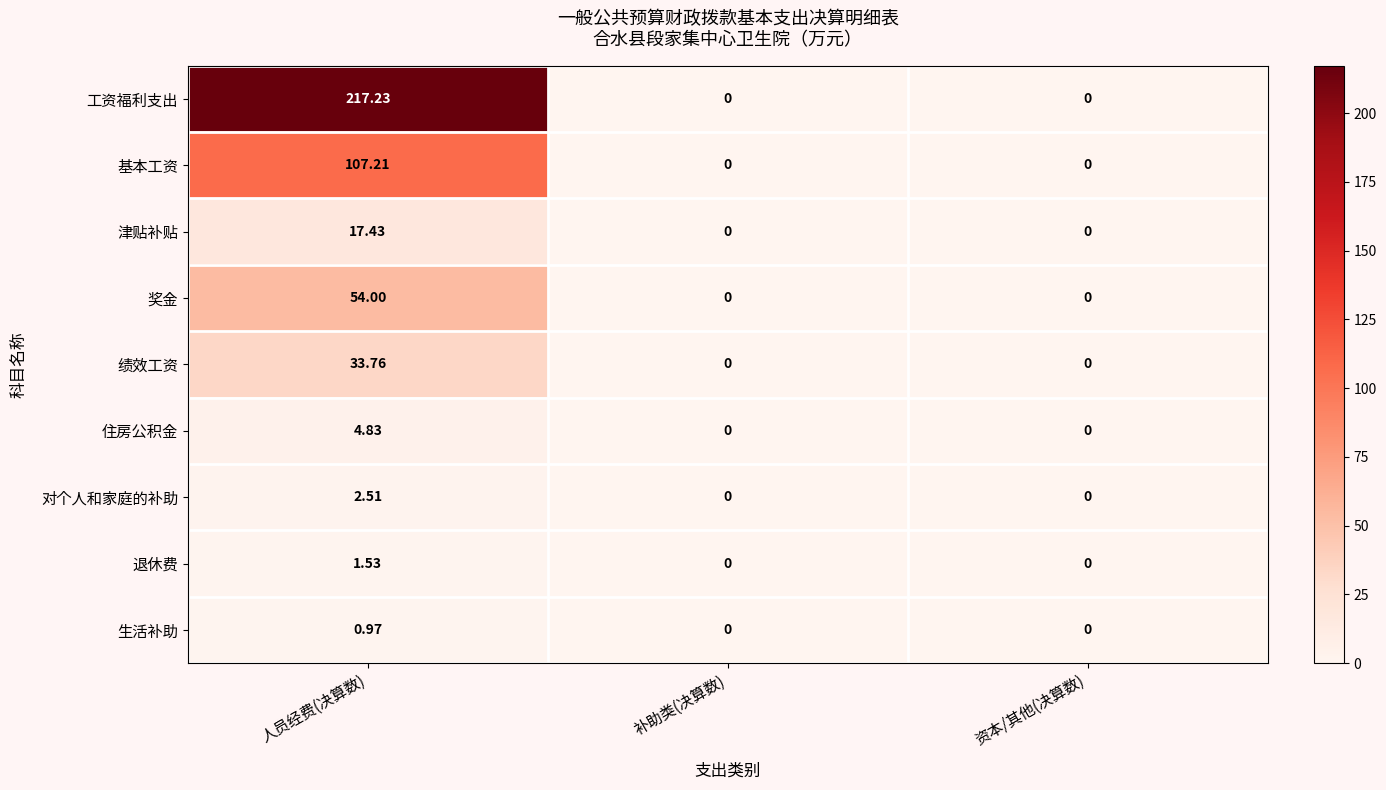

Rank the series by their maximum value, from highest to lowest.

工资福利支出, 基本工资, 奖金, 绩效工资, 津贴补贴, 住房公积金, 对个人和家庭的补助, 退休费, 生活补助